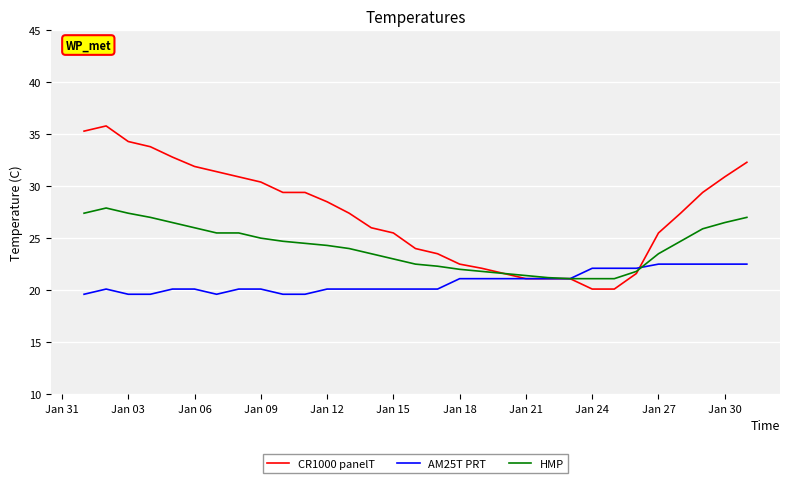

What is the smallest value displayed?

19.6